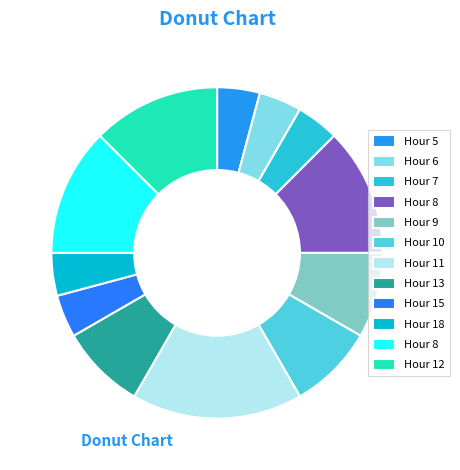

How many slices are in this pie chart?

12